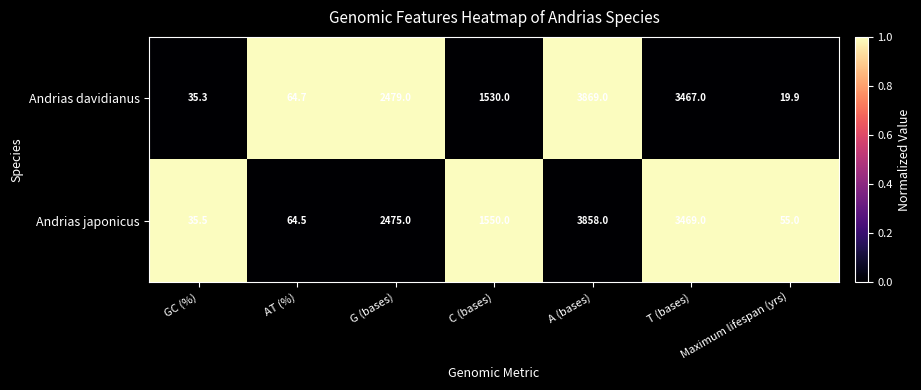

What is the sum of the Andrias davidianus values at A (bases) and GC (%)?

3904.3